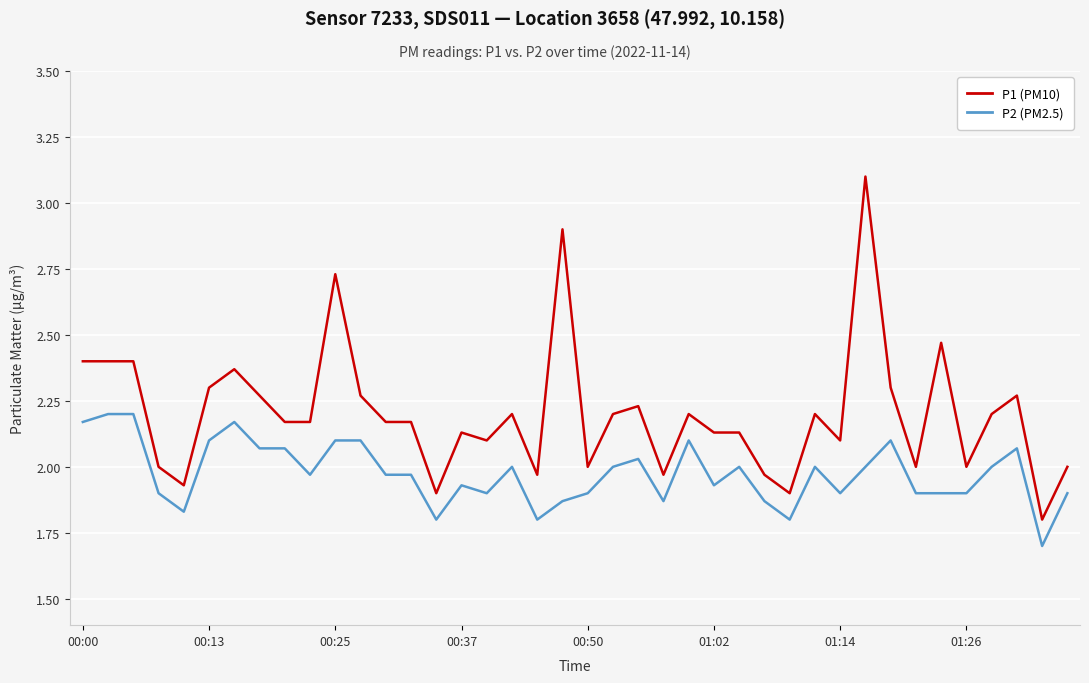

Which series has the largest total across all categories?

P1 (PM10)